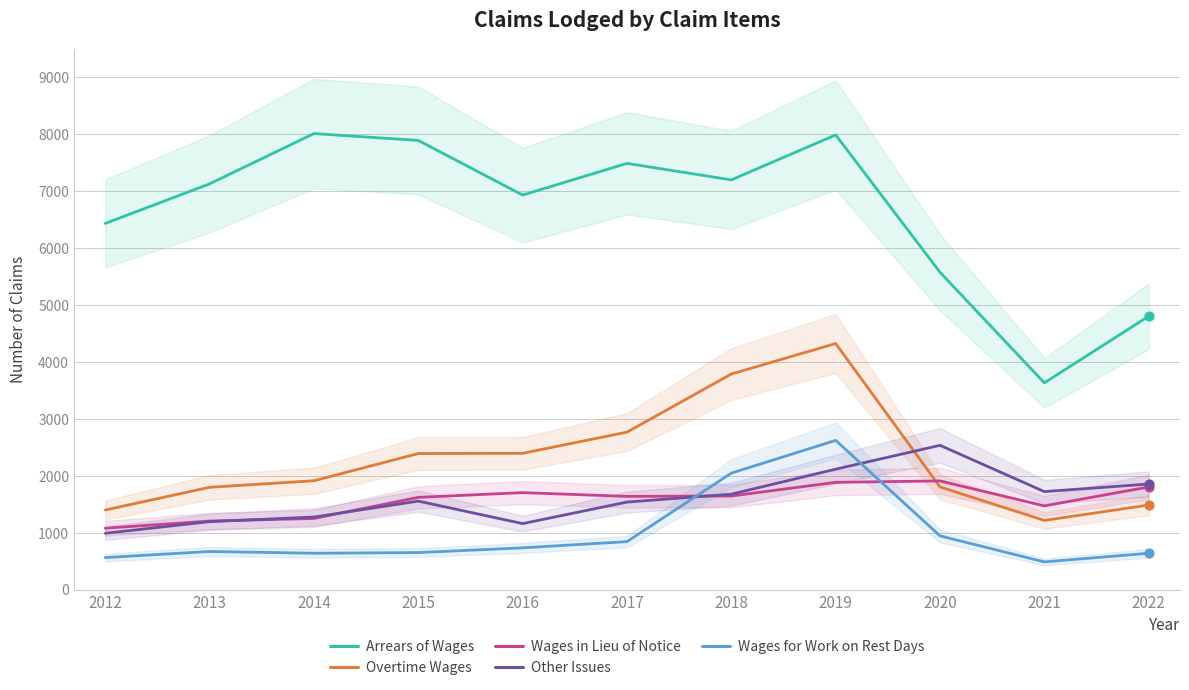

At how many categories does at least one series exceed 2167?

11